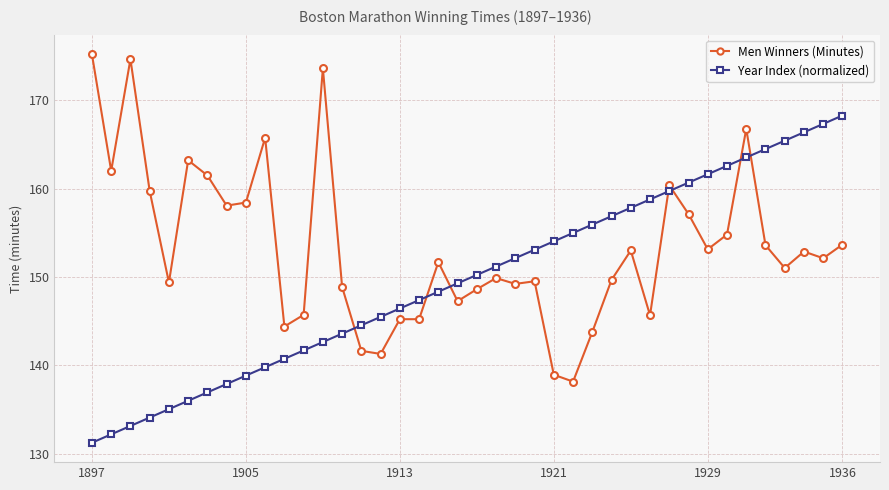

What is the difference between the maximum and minimum values in the Men Winners (Minutes) series?

37.0